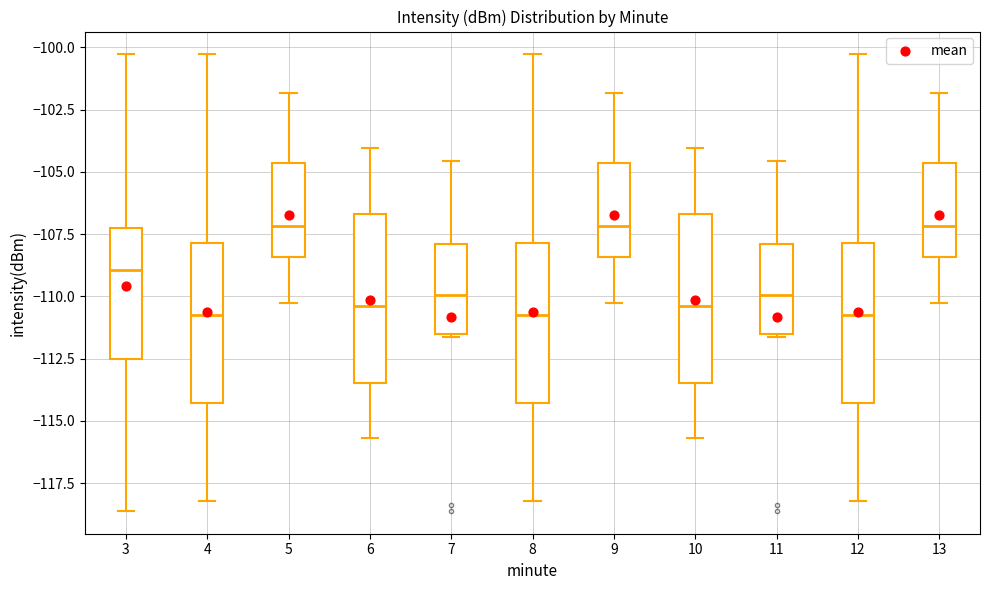

Reading left to right, transcribe this box plot: for each box, give where its median line is, the range the box spans, and where its two whiskers end, as read against the y-axis. The values are not printed on the chart, so give them approximately, as read against the axis.

3: median -109.0, box -112.5 to -107.5, whiskers -118.5 to -100.5
4: median -110.5, box -114.5 to -108.0, whiskers -118.0 to -100.5
5: median -107.0, box -108.5 to -104.5, whiskers -110.5 to -102.0
6: median -110.5, box -113.5 to -106.5, whiskers -115.5 to -104.0
7: median -110.0, box -111.5 to -108.0, whiskers -111.5 to -104.5
8: median -110.5, box -114.5 to -108.0, whiskers -118.0 to -100.5
9: median -107.0, box -108.5 to -104.5, whiskers -110.5 to -102.0
10: median -110.5, box -113.5 to -106.5, whiskers -115.5 to -104.0
11: median -110.0, box -111.5 to -108.0, whiskers -111.5 to -104.5
12: median -110.5, box -114.5 to -108.0, whiskers -118.0 to -100.5
13: median -107.0, box -108.5 to -104.5, whiskers -110.5 to -102.0